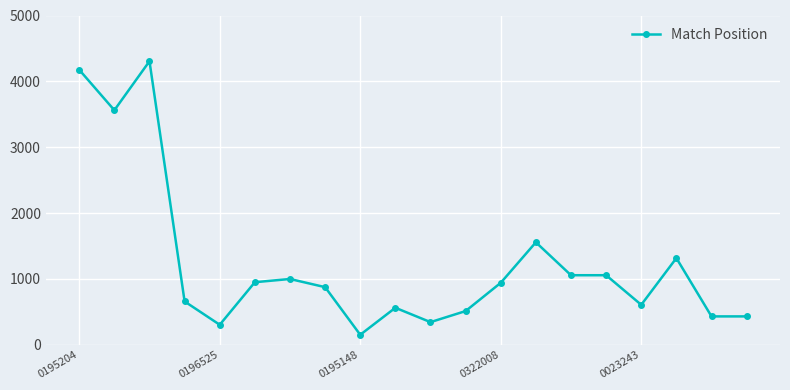

What is the minimum value shown in the chart?

153